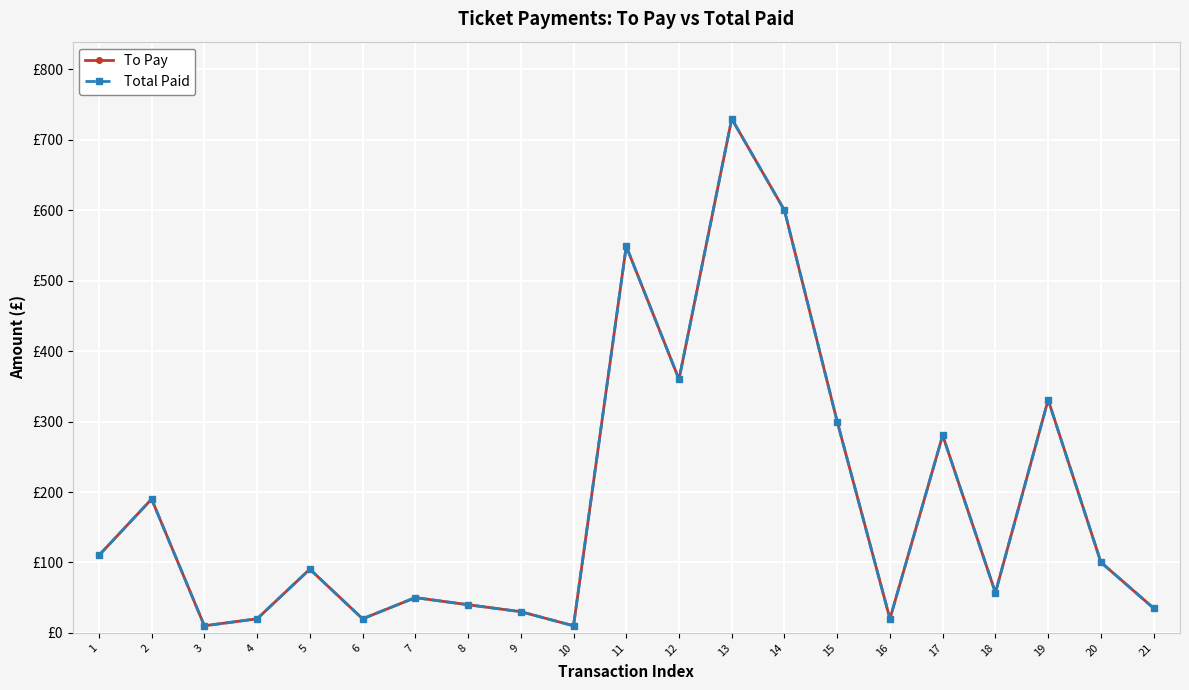

What is the value of the Total Paid point at the 5th from the left?

90.5